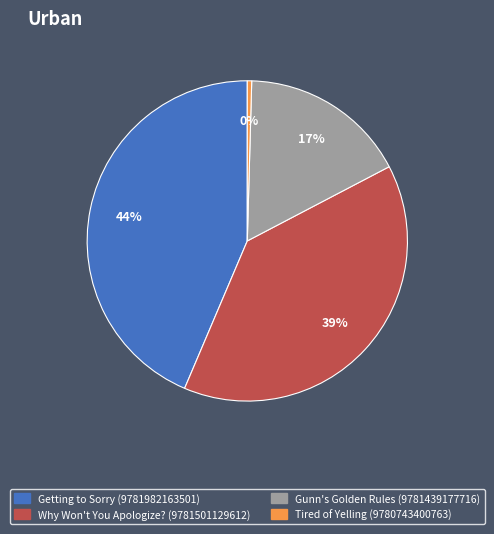

Which category has the biggest portion of the pie?

Getting to Sorry (9781982163501)